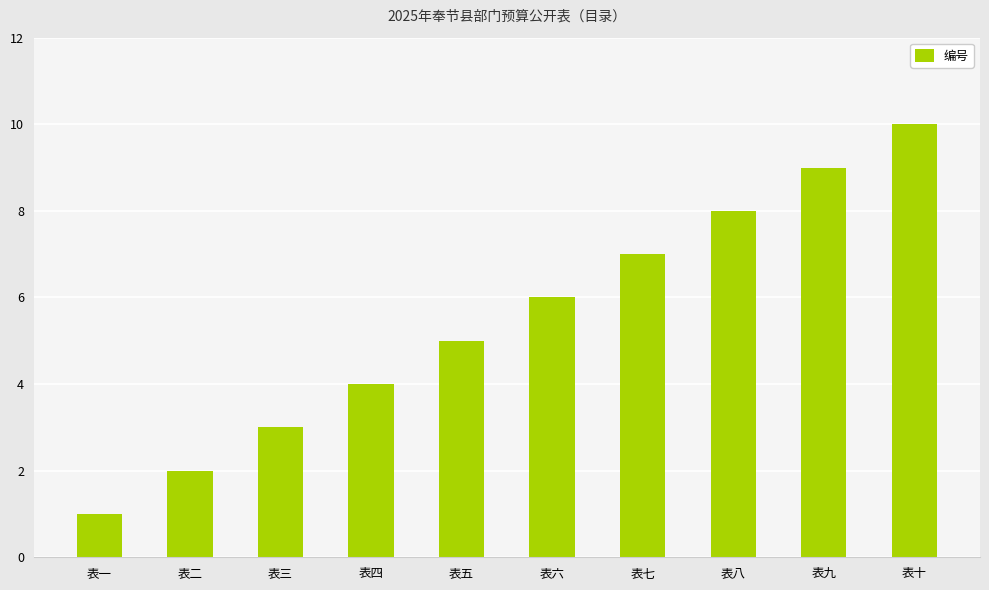

Approximately how many times larger is the value at 表一 compared to 表三?

0.3